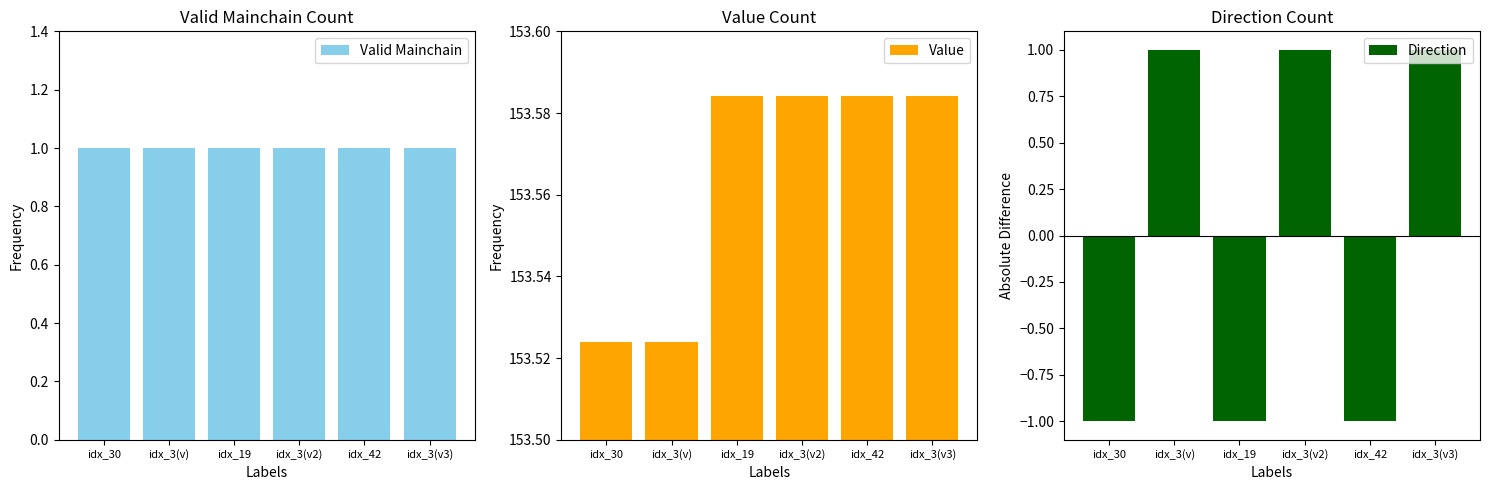

Which has a higher value, idx_42 or idx_3(v)?

idx_42